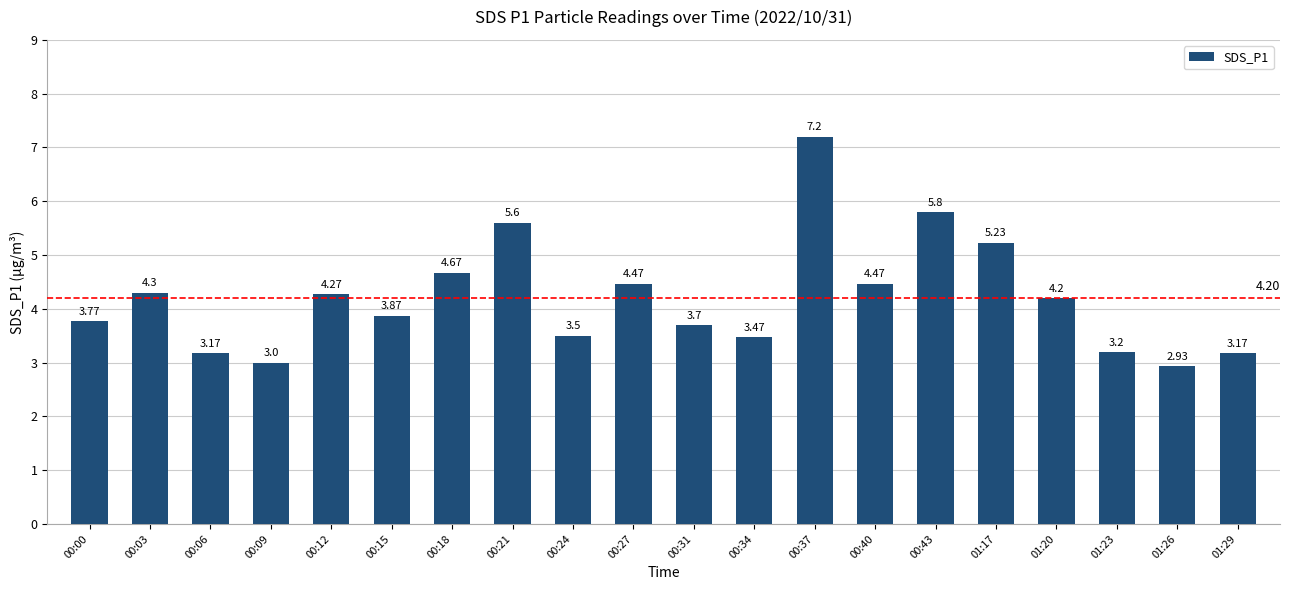

Are the bars grouped side by side (vs. stacked)?

No